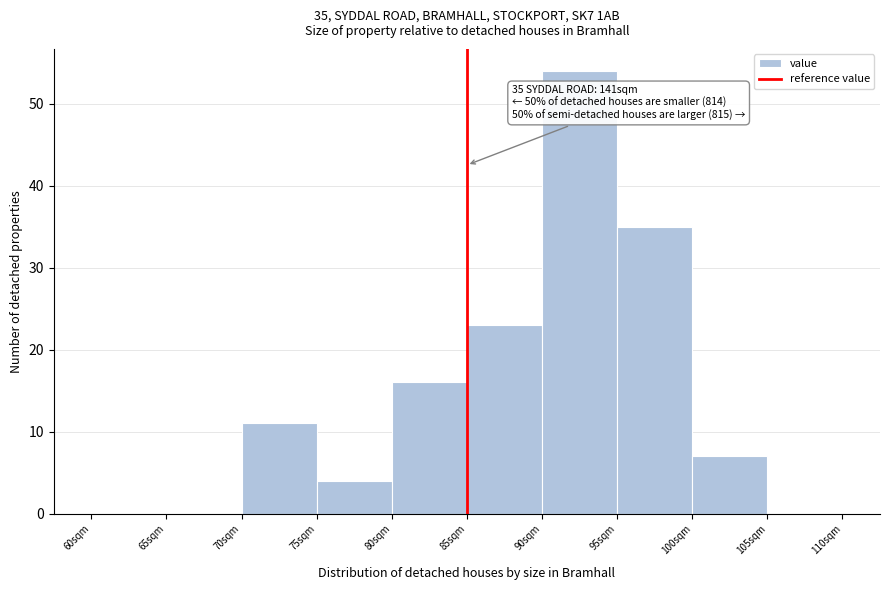

Over which range of the x-axis is the bar tallest?

90 to 95